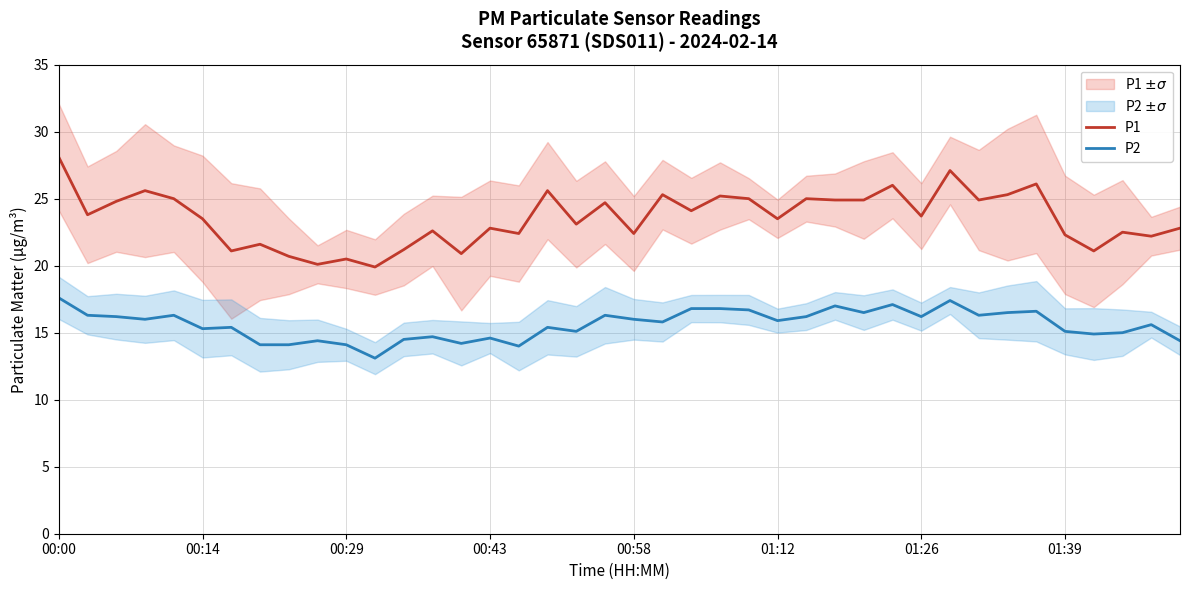

What is the sum of the P2 values at 13 and 17?

30.1